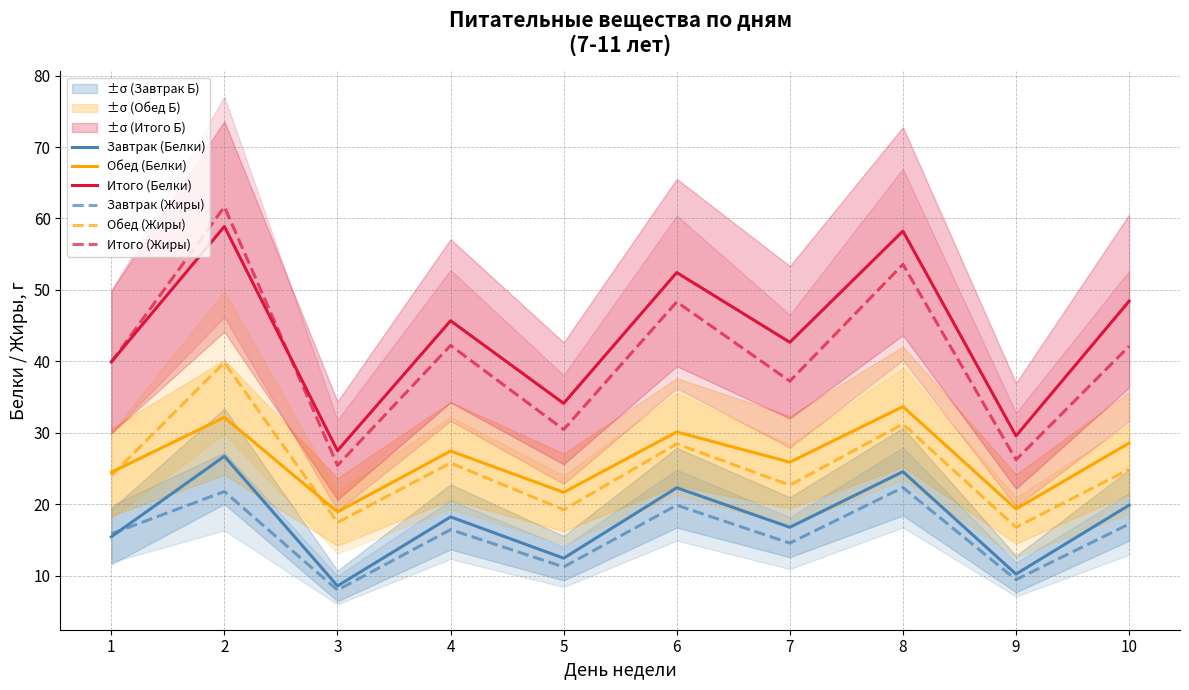

At which category does Обед (Белки) reach its first local valley?

3